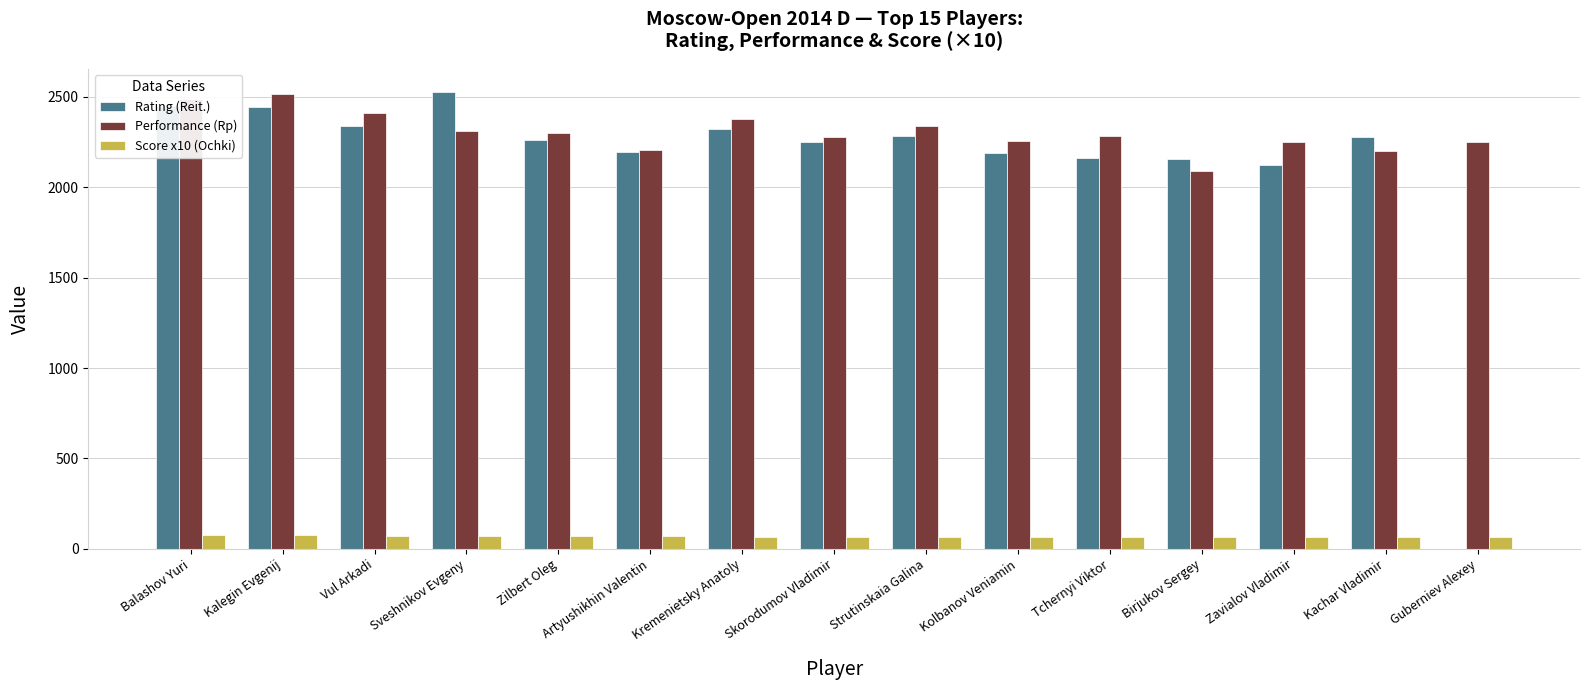

What is the sum of all Performance (Rp) values?

34558